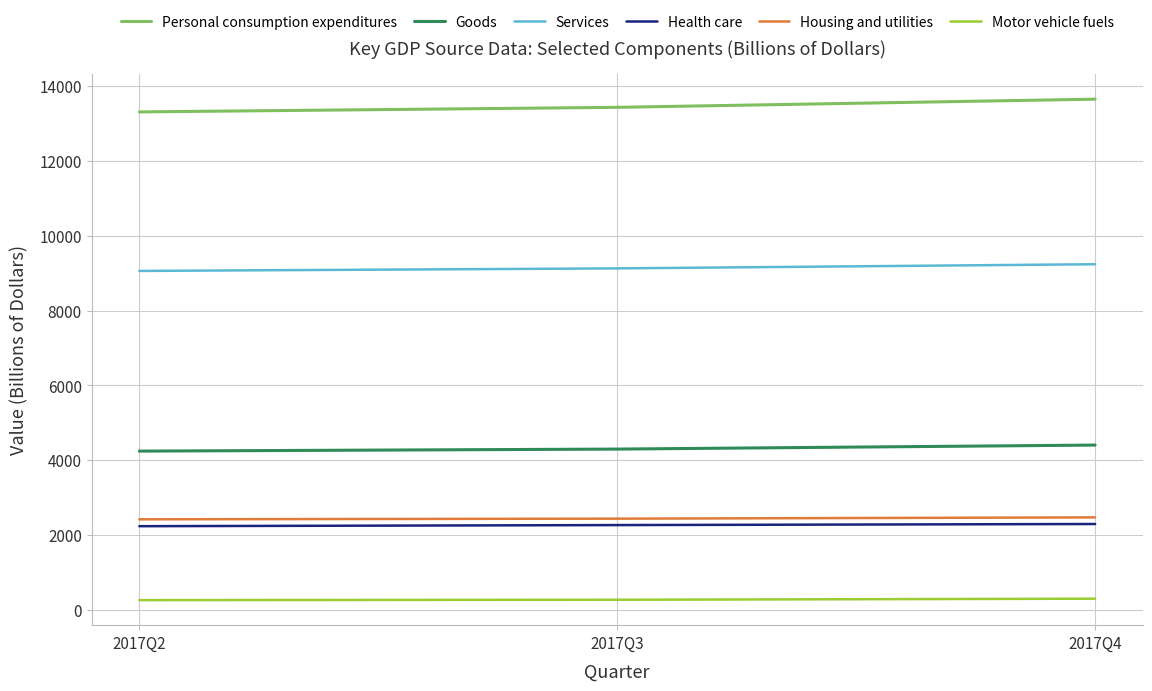

Which series changed the most between 2017Q3 and 2017Q4?

Personal consumption expenditures